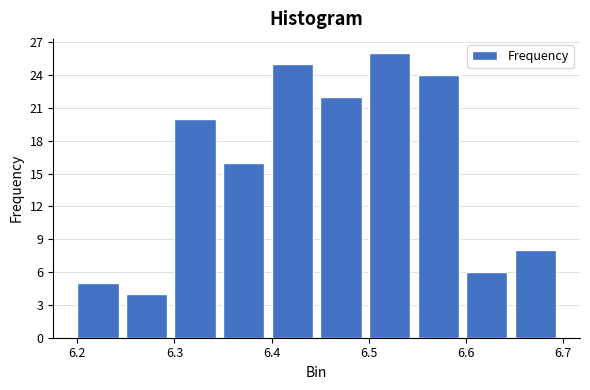

Over which range of the x-axis is the bar tallest?

6.50 to 6.55